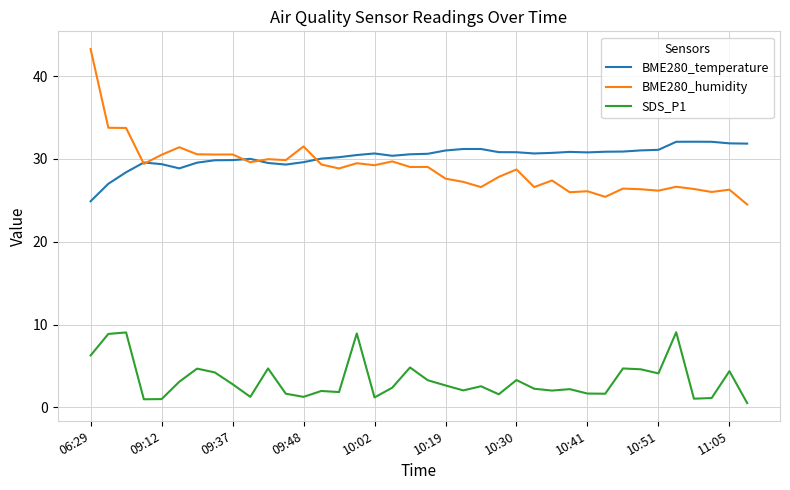

Which series has the largest range (max minus min)?

BME280_humidity